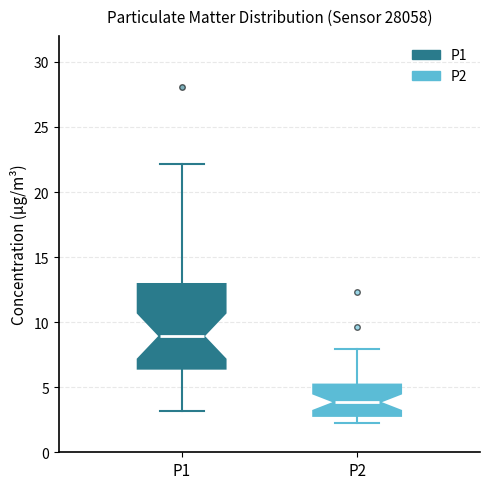

Which box's median line is the lowest?

P2